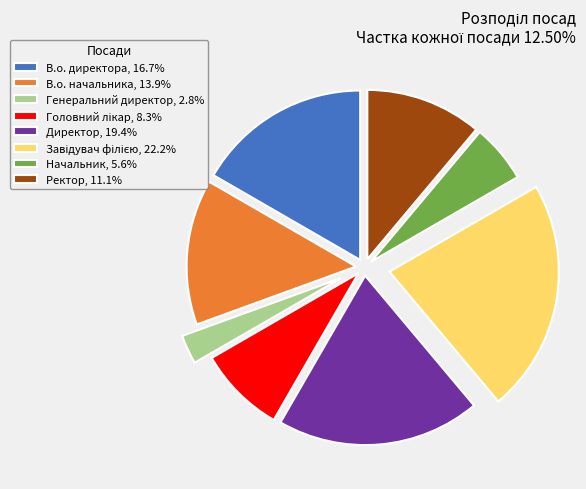

Does В.о. начальника, 13.9% represent more than half of the total?

No